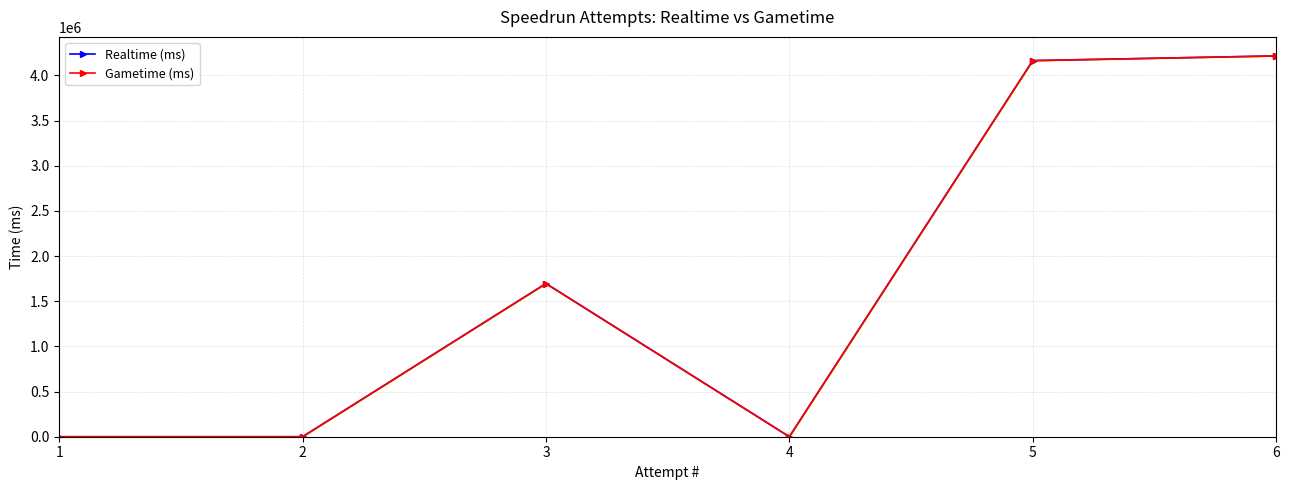

Which category has the lowest value across all series?

1